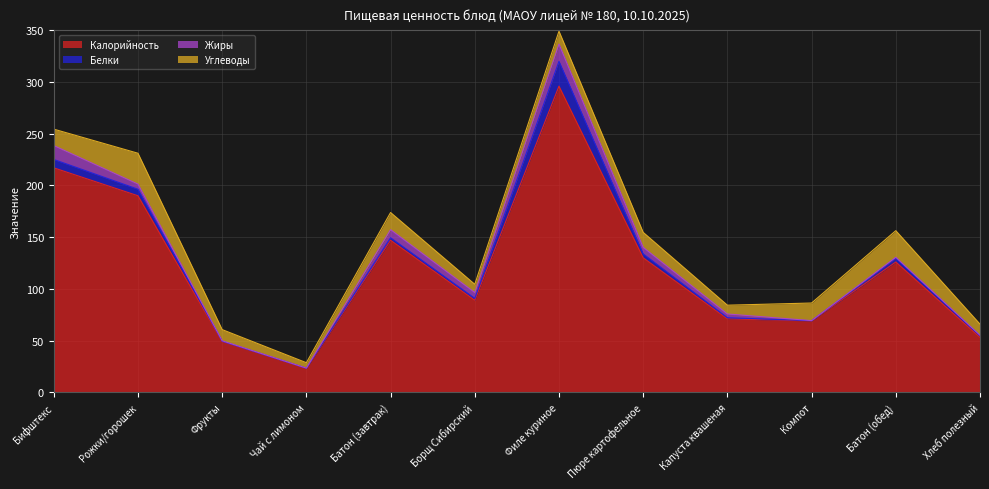

Reading left to right, transcribe all the data shown in this chart.

Калорийность: 217.0	190.0	49.0	23.0	147.0	89.0	296.0	130.0	71.0	69.0	126.0	53.0
Белки: 8.1	6.3	0.4	0.3	2.4	1.8	24.0	3.8	1.1	0.2	3.6	1.8
Жиры: 13.4	5.0	0.4	0.1	7.8	5.6	16.7	6.3	3.6	0.1	0.9	0.3
Углеводы: 15.9	29.9	10.8	5.2	16.6	8.0	12.4	14.5	8.5	17.0	25.7	10.8